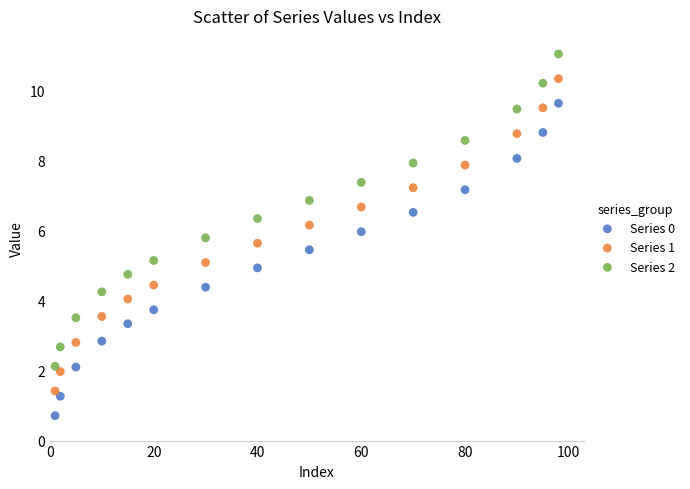

What is the X range (max minus min) for the scatter plot?

97.0